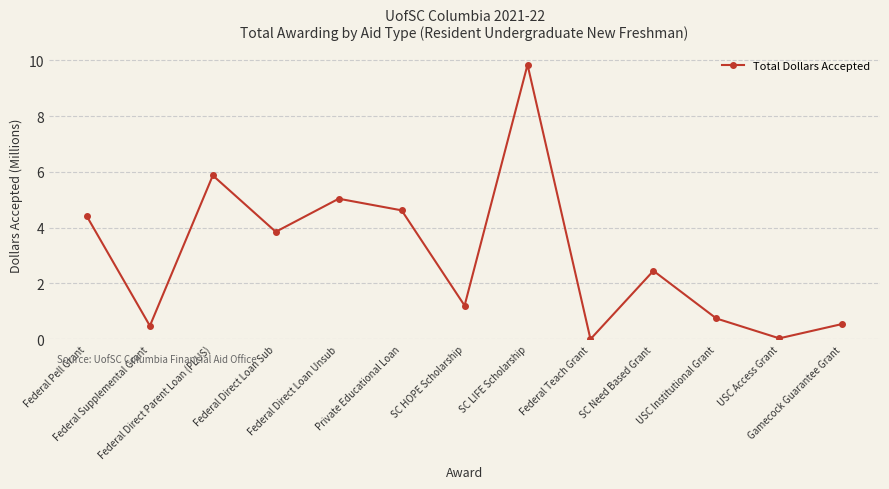

What is the sum of the values at SC HOPE Scholarship and Federal Pell Grant?

5.6